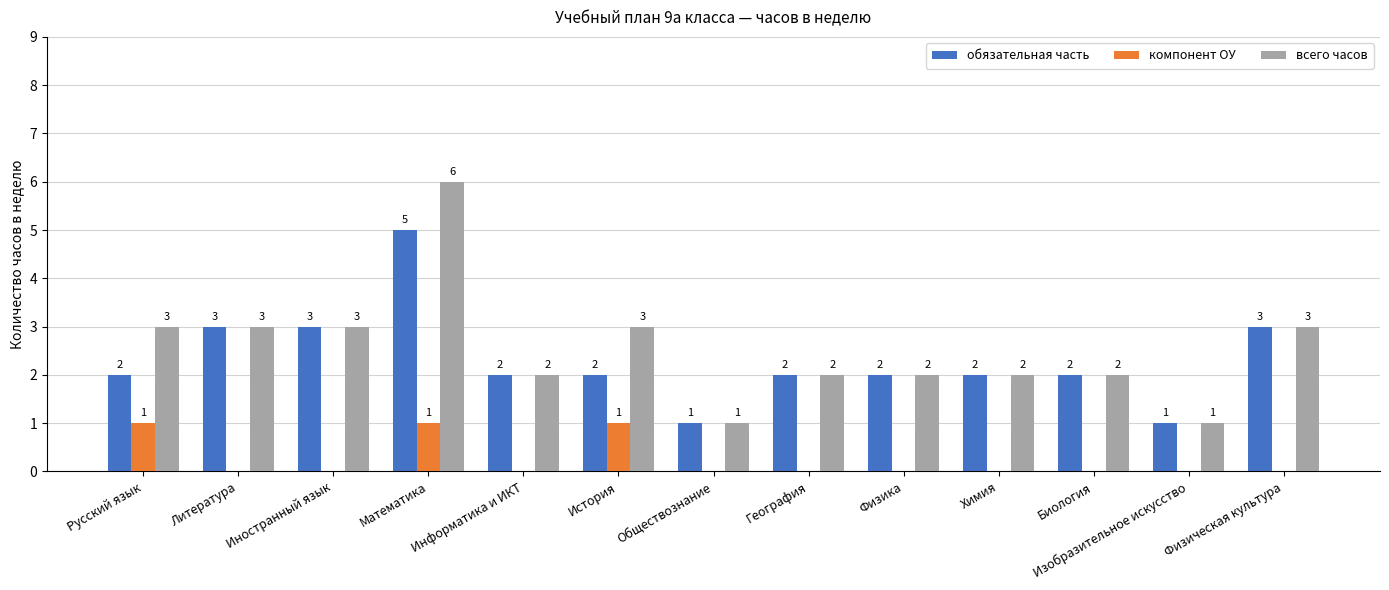

Is it true that компонент ОУ equals 1 at Русский язык?

True